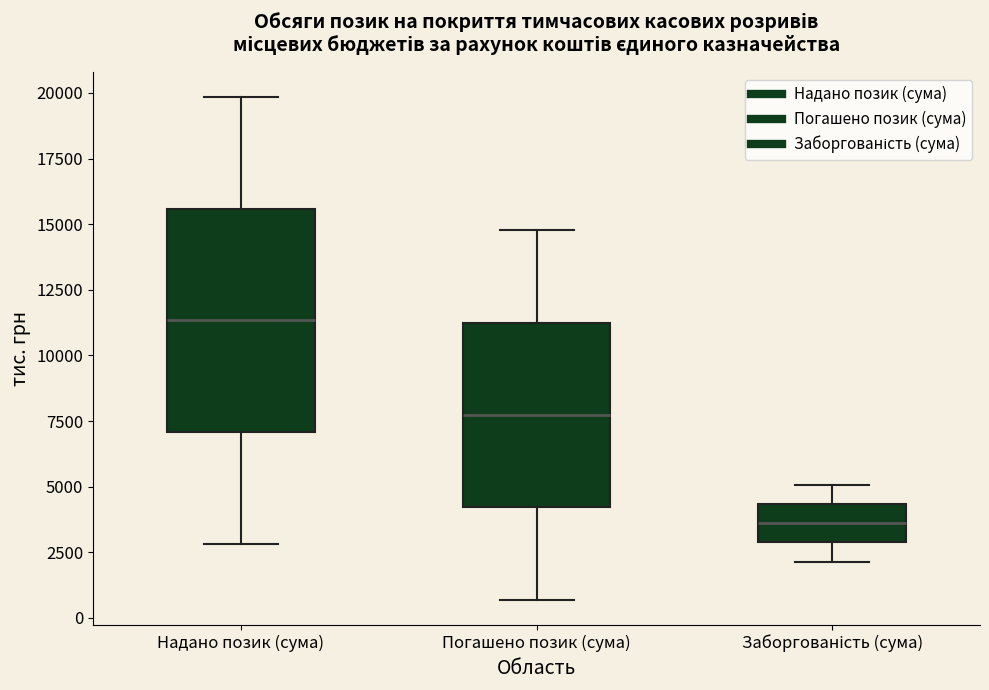

Comparing the boxes themselves (not the whiskers), which one is the tallest?

Надано позик (сума)